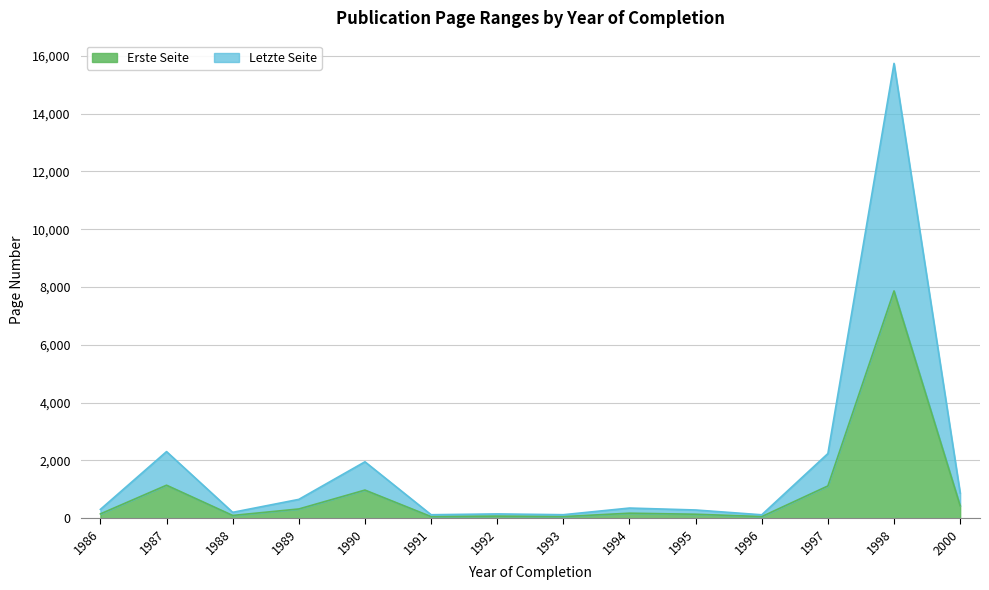

What is the sum of all Letzte Seite values?

25423